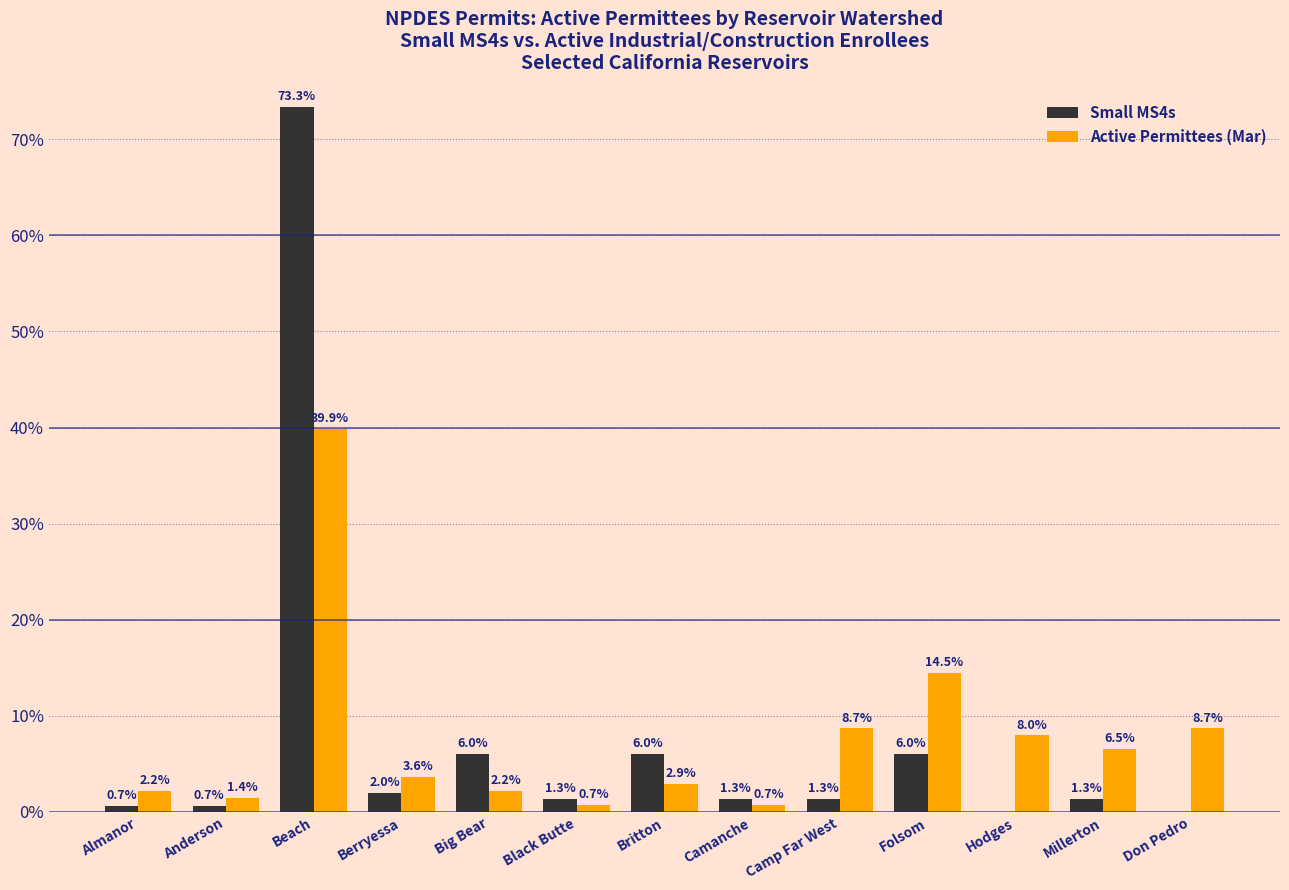

Between Anderson and Berryessa, which series saw the biggest shift?

Active Permittees (Mar)